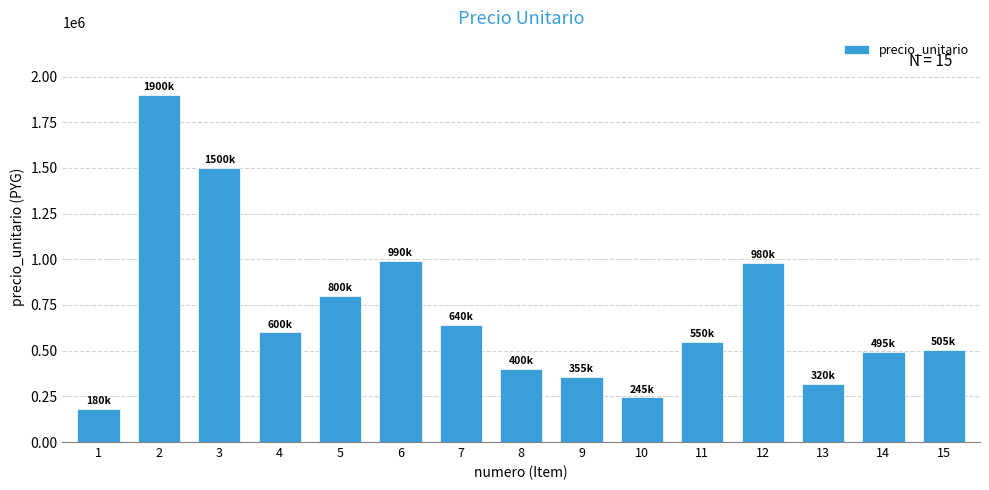

Which has a higher value, 2 or 5?

2